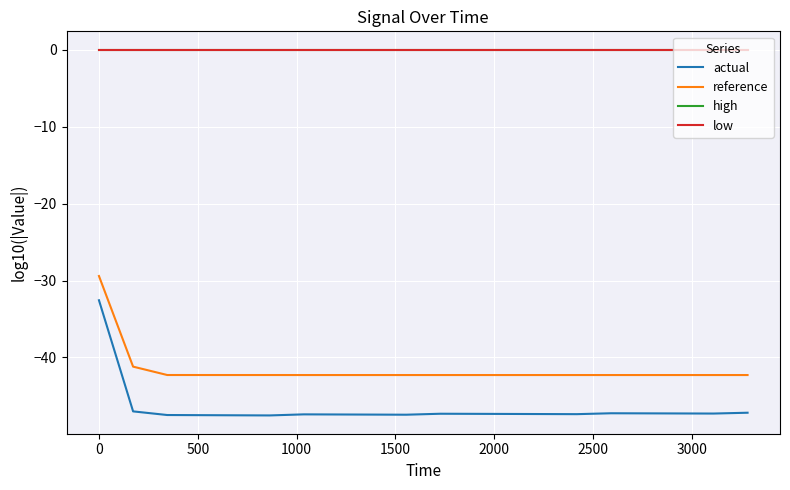

True or false: reference and high intersect in this chart.

False